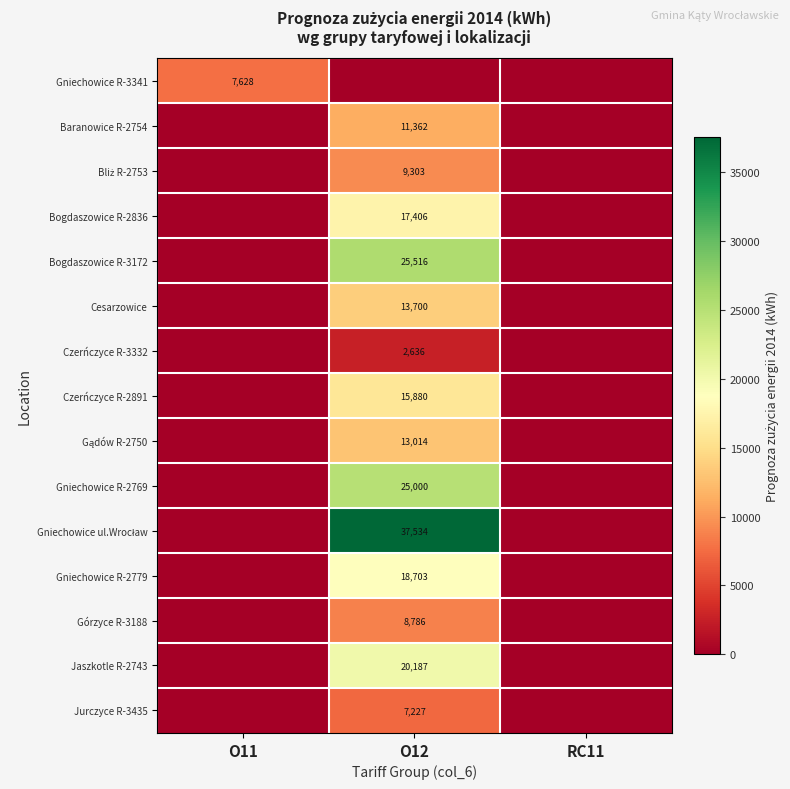

Which has a higher value, O12 or O11?

O11